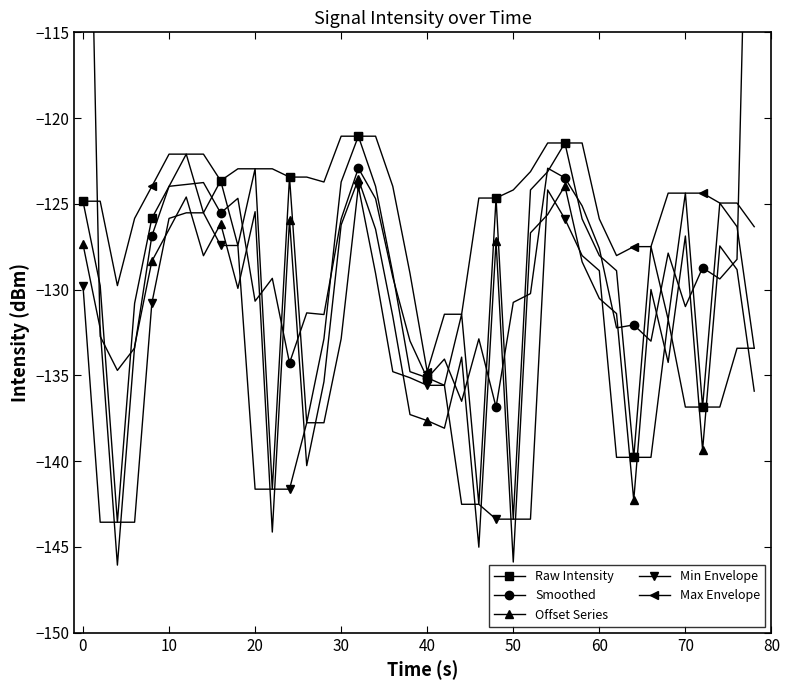

How many data points does each series have?

40